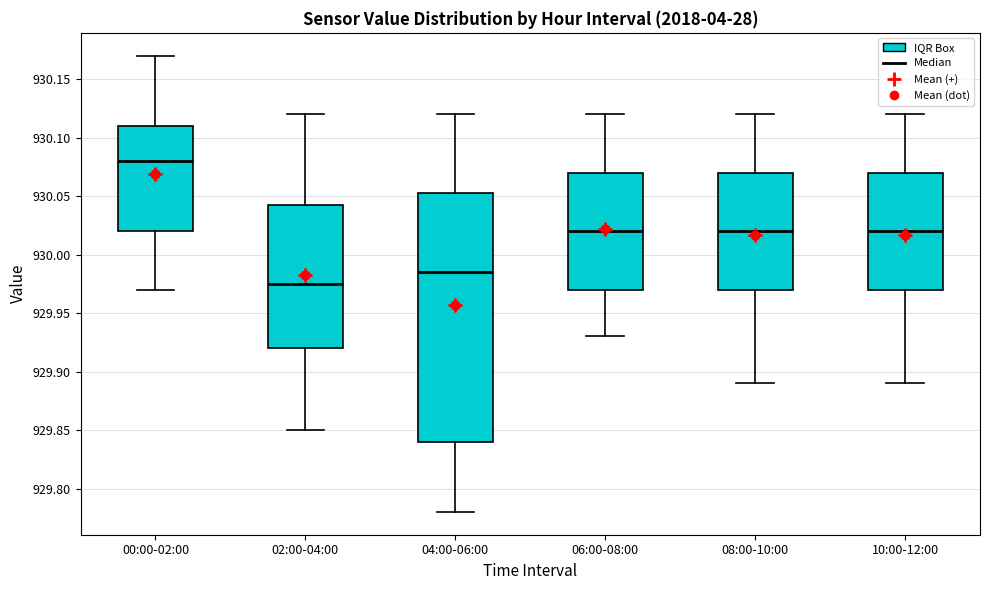

Which box's median line is the highest?

00:00-02:00